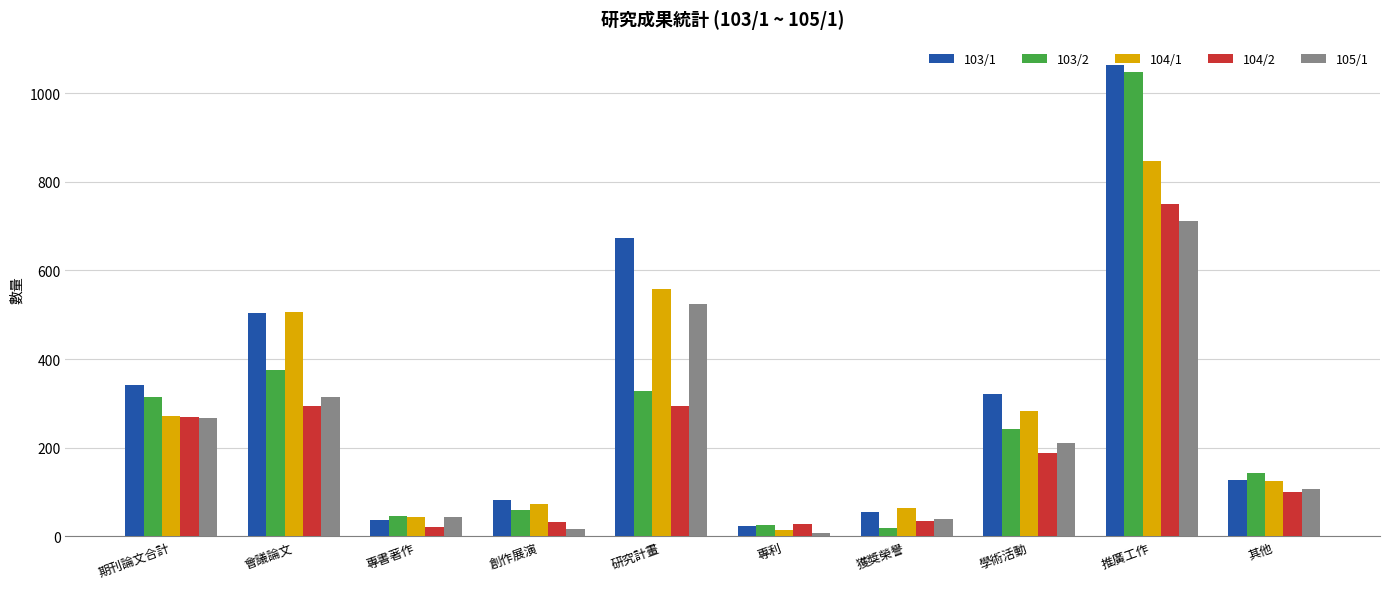

What is the difference between the second highest and minimum values in the 104/1 series?

545